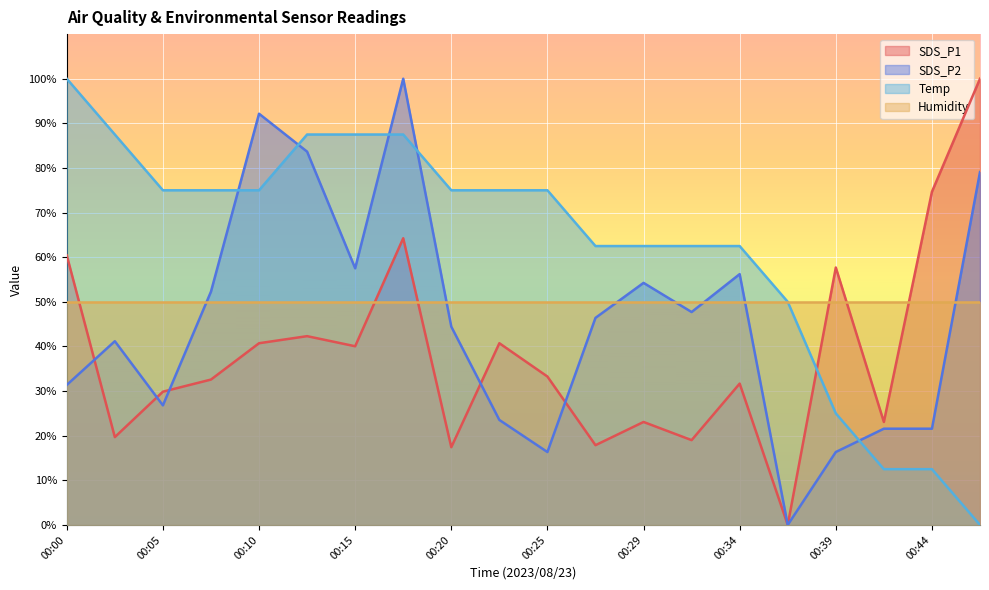

The Temp series shows 105.1 at 00:20. True or false?

False